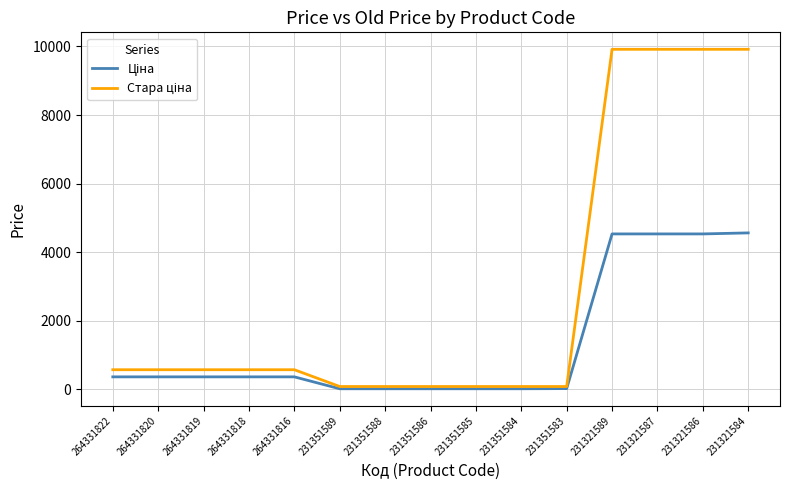

What is the difference between the highest and lowest values at 231321586?

5384.6